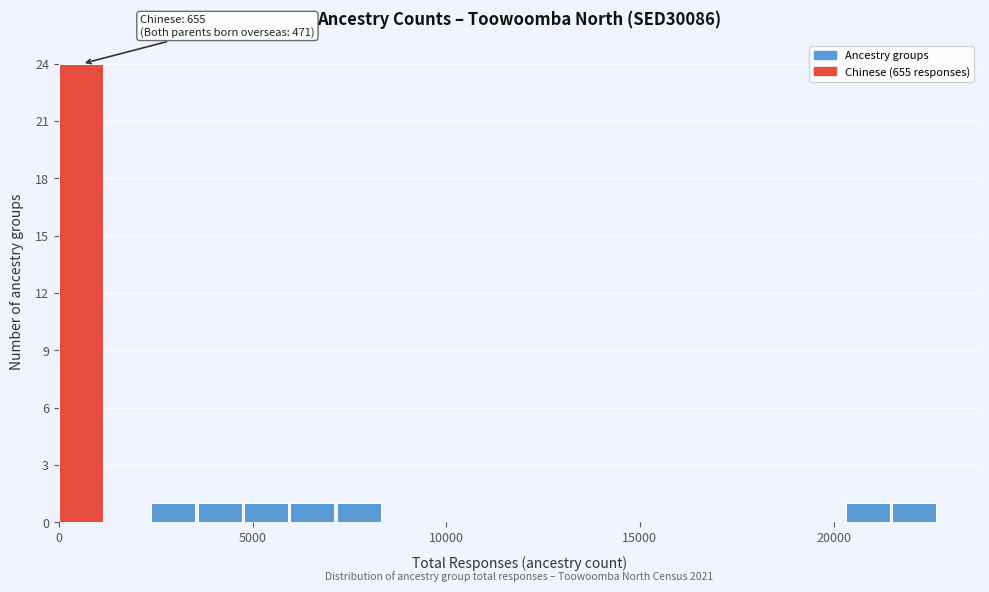

Read against the x-axis, roughly where is the centre of the tallest bar?

500